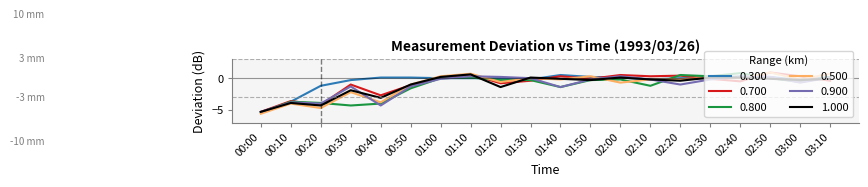

At how many categories does at least one series exceed -3?

18